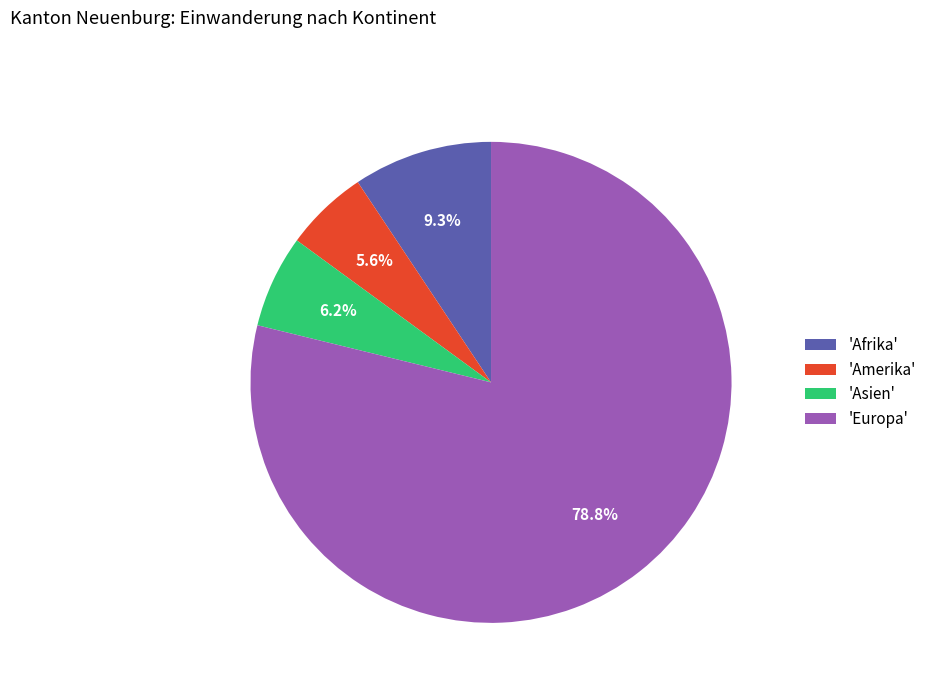

Is there any slice that represents more than half of the pie?

Yes